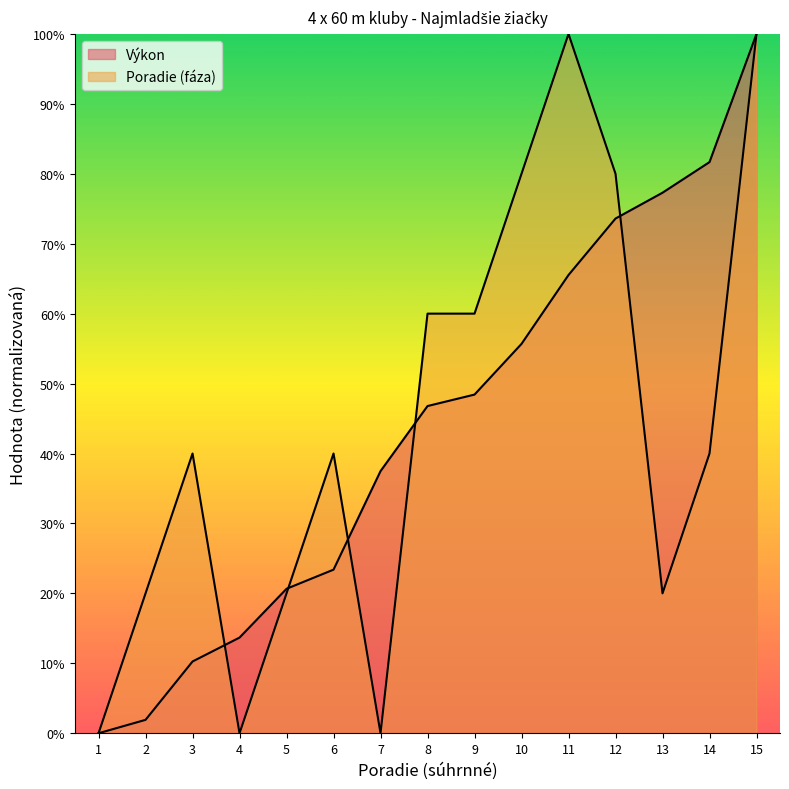

How many values in Výkon are above zero?

14